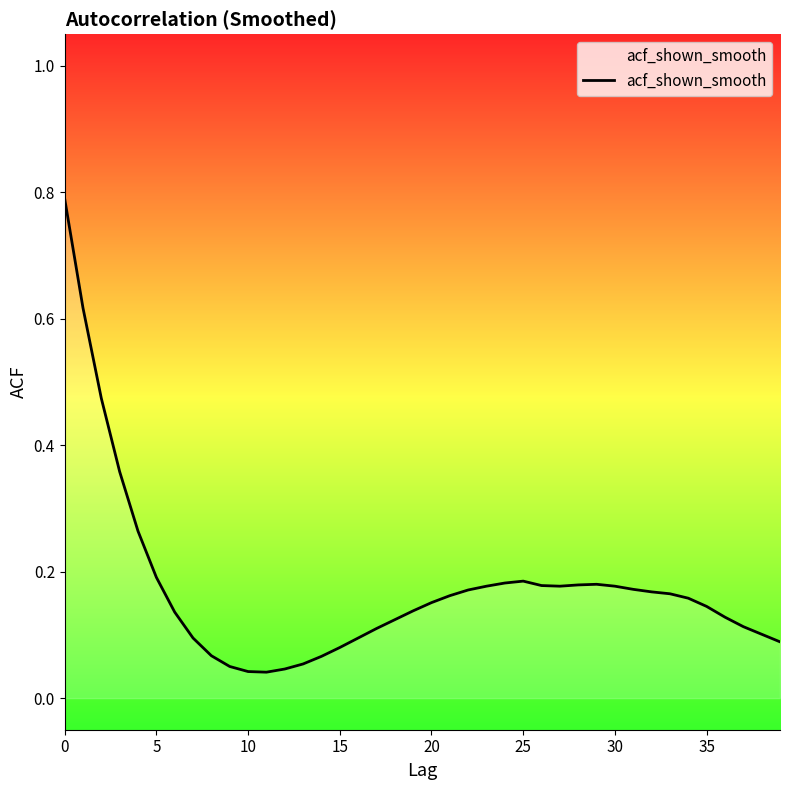

What is the greatest value displayed?

0.8